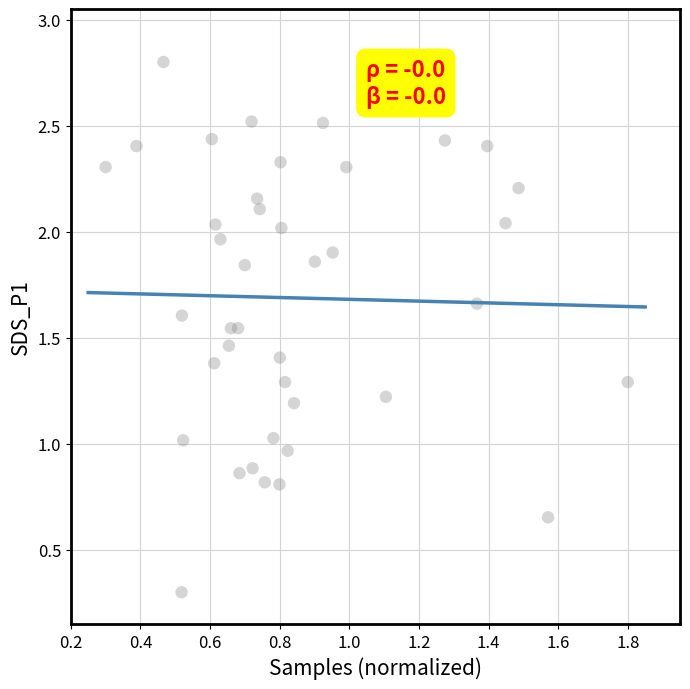

What is the range of Y values (max minus min)?

2.5